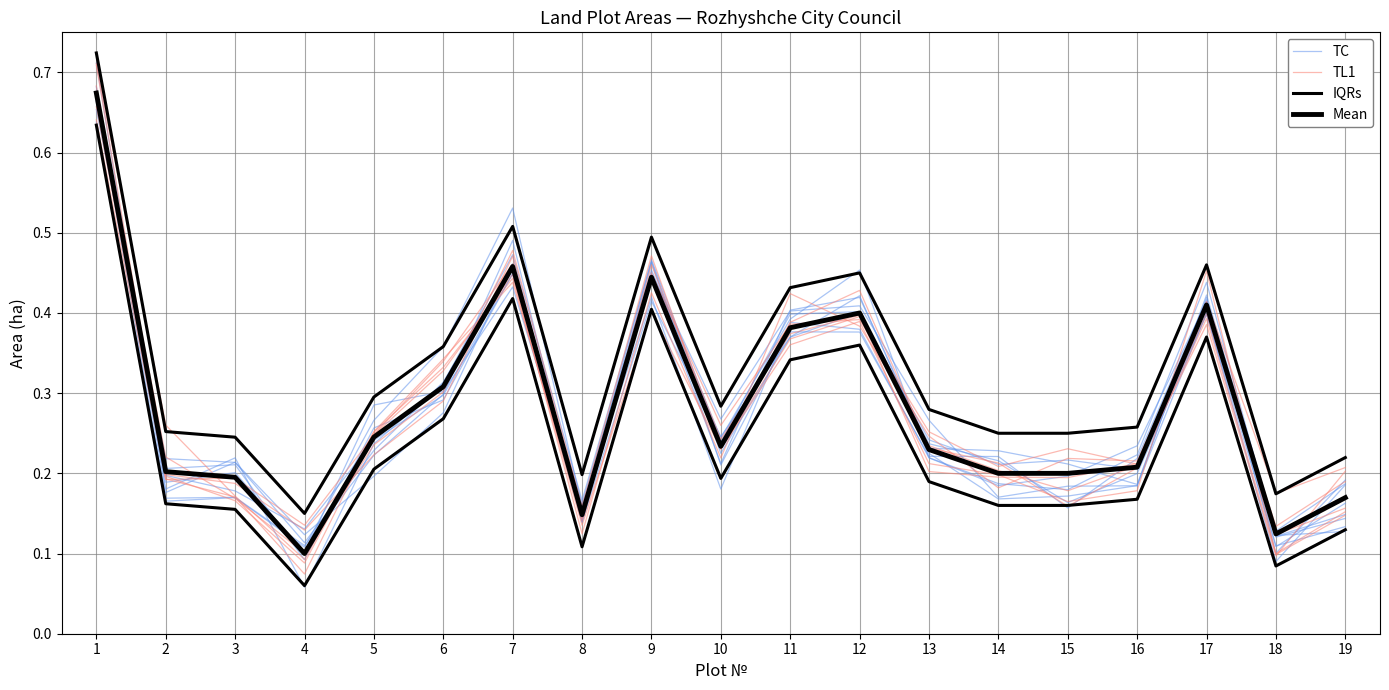

Rank the categories by Mean value from highest to lowest.

1, 7, 9, 17, 12, 11, 6, 5, 10, 13, 16, 2, 14, 15, 3, 19, 8, 18, 4